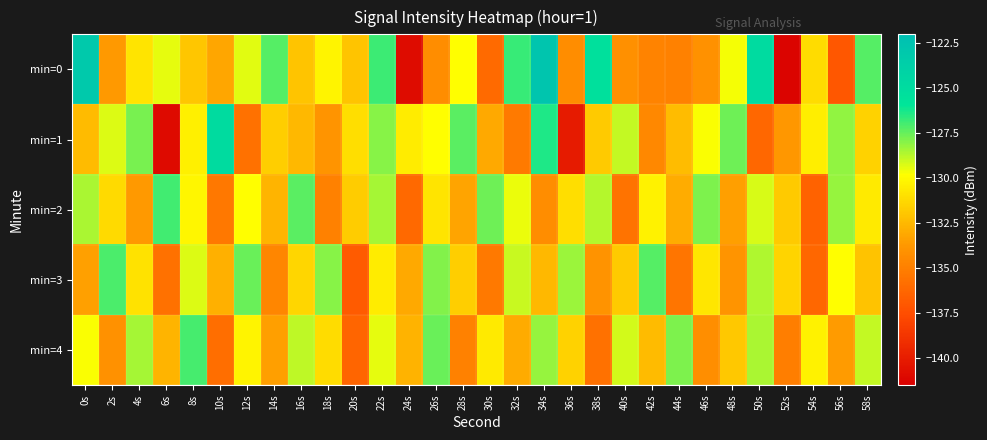

Rank the series by their maximum value, from lowest to highest.

min=3, min=4, min=2, min=1, min=0